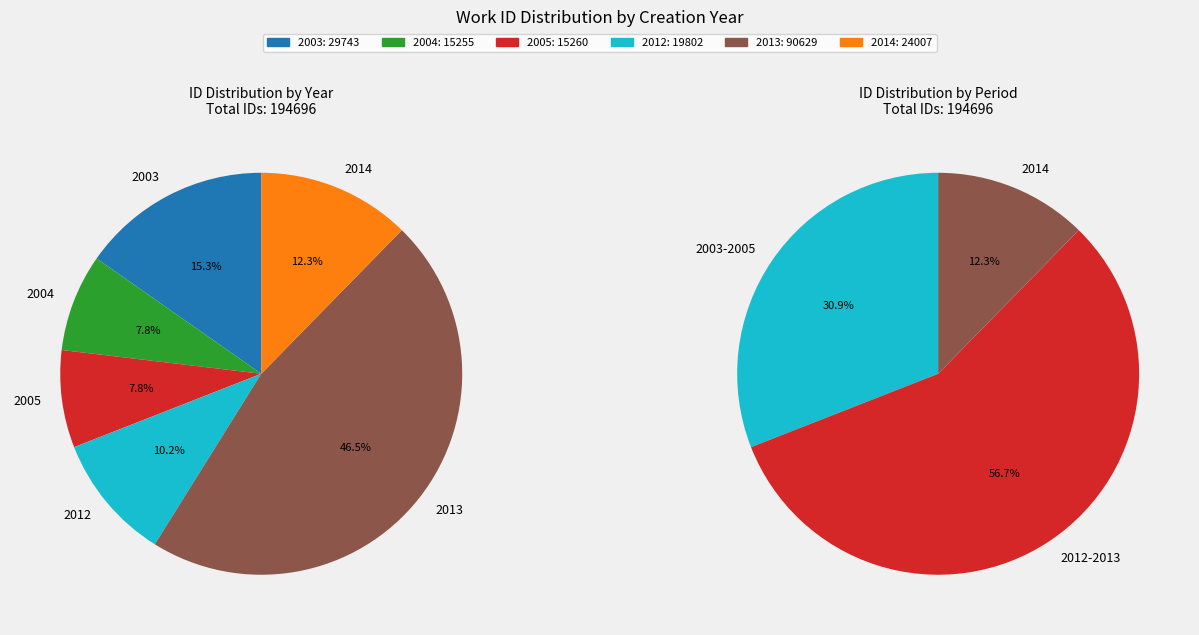

What portion of the pie excludes 2004-07-12?

92.2%